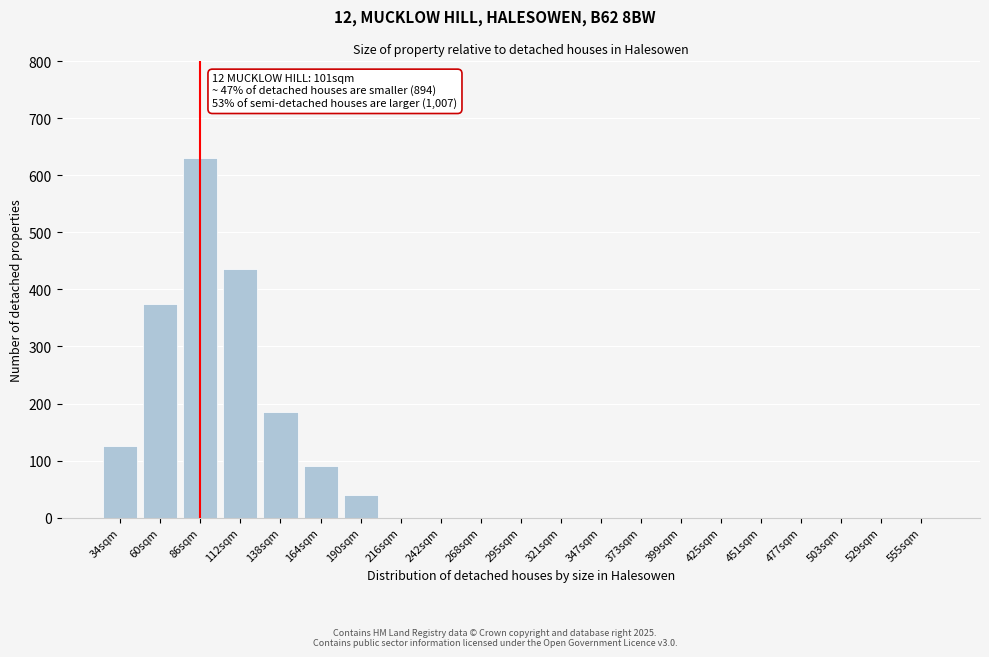

Reading left to right, list all the values displayed in this chart.

34sqm=125	60sqm=375	86sqm=630	112sqm=435	138sqm=185	164sqm=90	190sqm=40	216sqm=0	242sqm=0	268sqm=0	295sqm=0	321sqm=0	347sqm=0	373sqm=0	399sqm=0	425sqm=0	451sqm=0	477sqm=0	503sqm=0	529sqm=0	555sqm=0